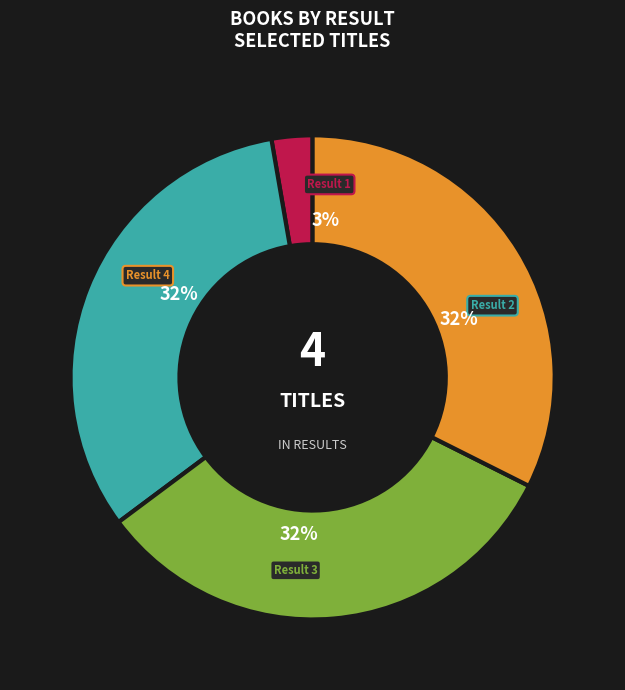

True or false: Dinosaur Pooped accounts for 38% of the total.

False